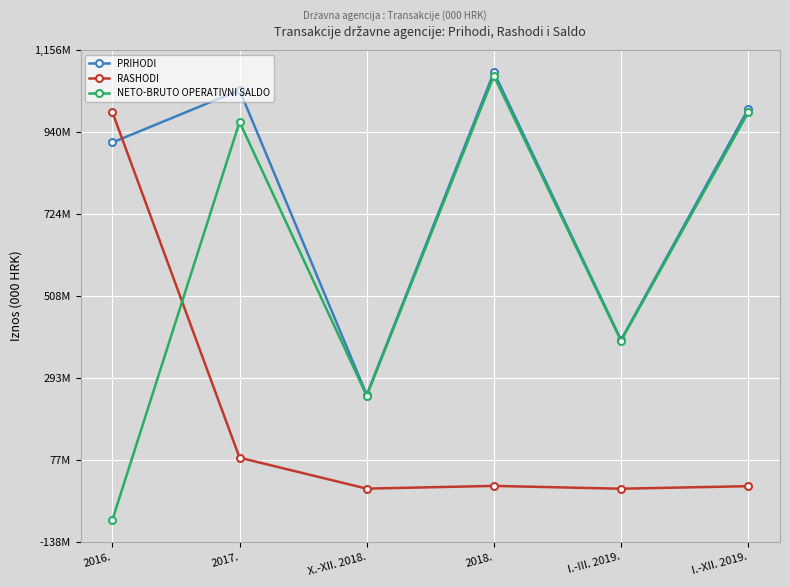

Does the chart display data point markers on the line(s)?

Yes